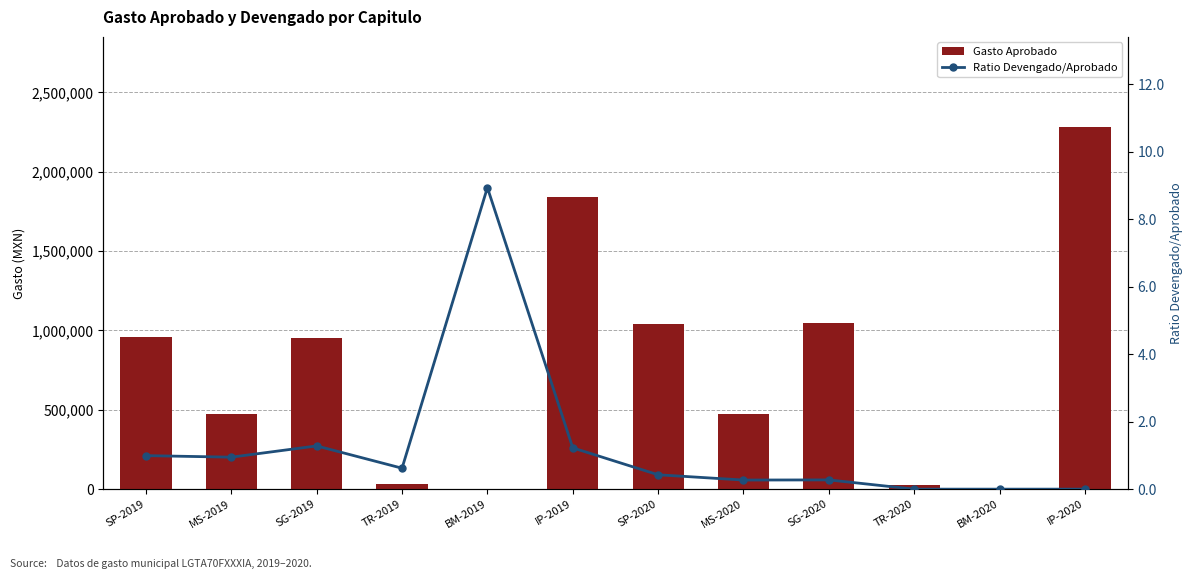

Is the value of Gasto Aprobado at SP-2020 greater than the value of Ratio Devengado/Aprobado at SG-2020?

Yes